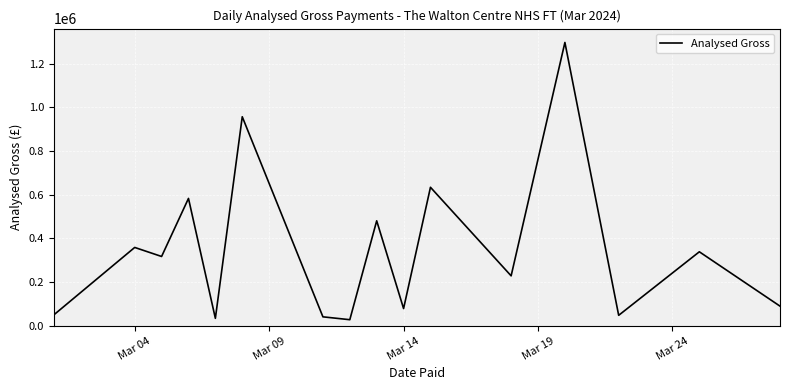

What is the maximum value shown in the chart?

1296304.1